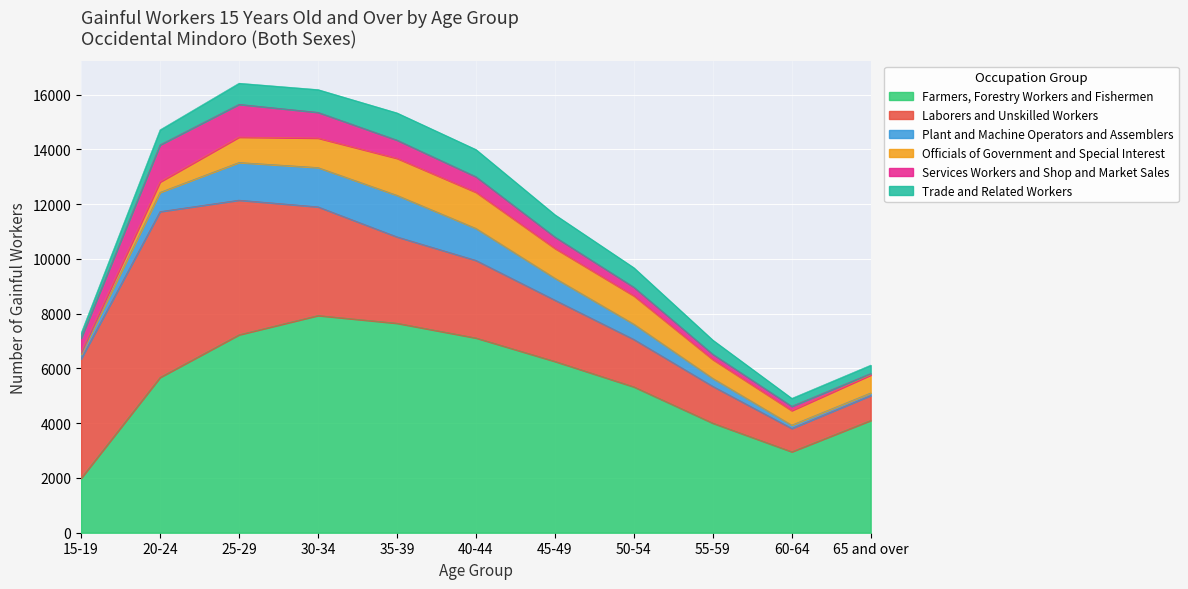

What is the value of the Farmers, Forestry Workers and Fishermen point at the 2nd from the left?

5672